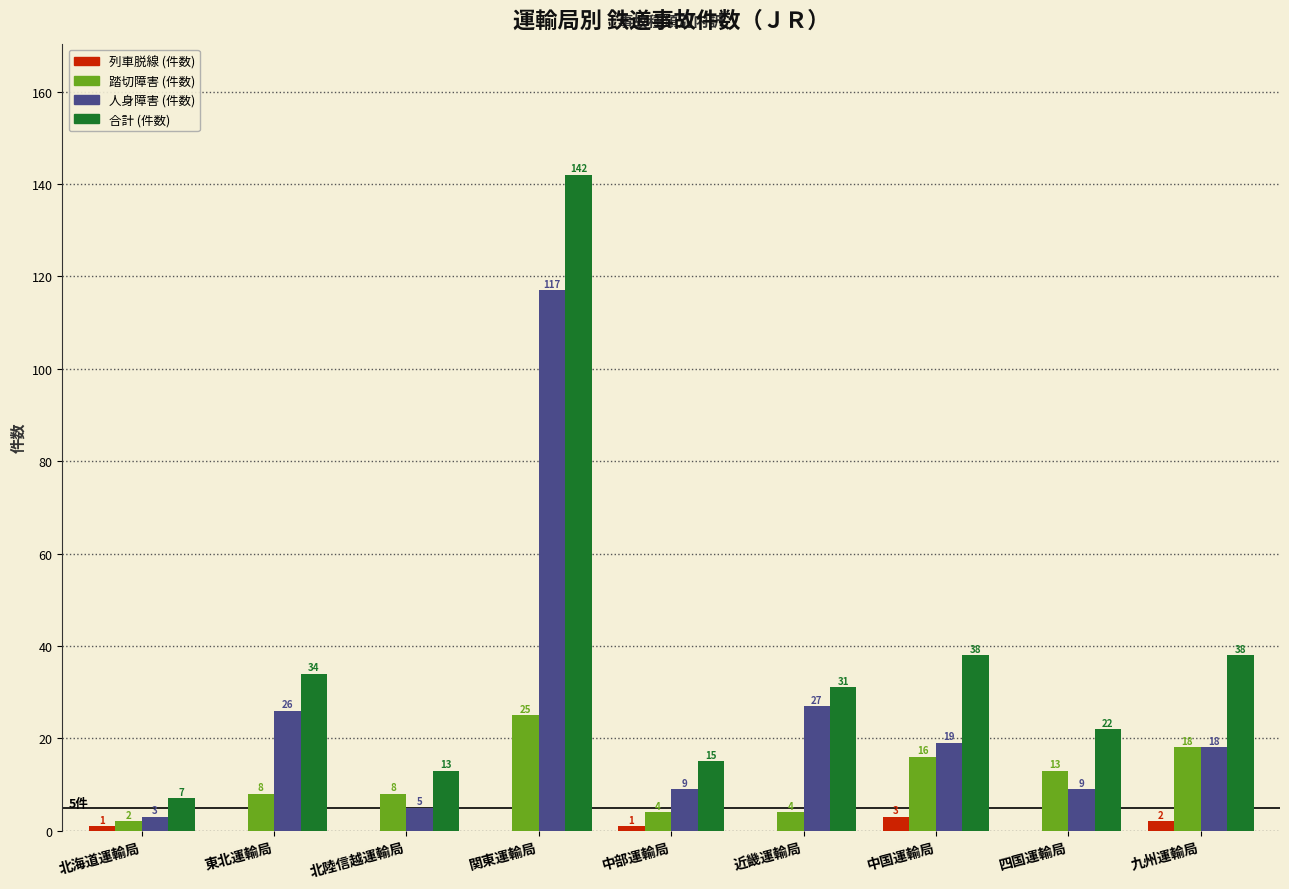

Is it true that 踏切障害 (件数) equals 25 at 九州運輸局?

False